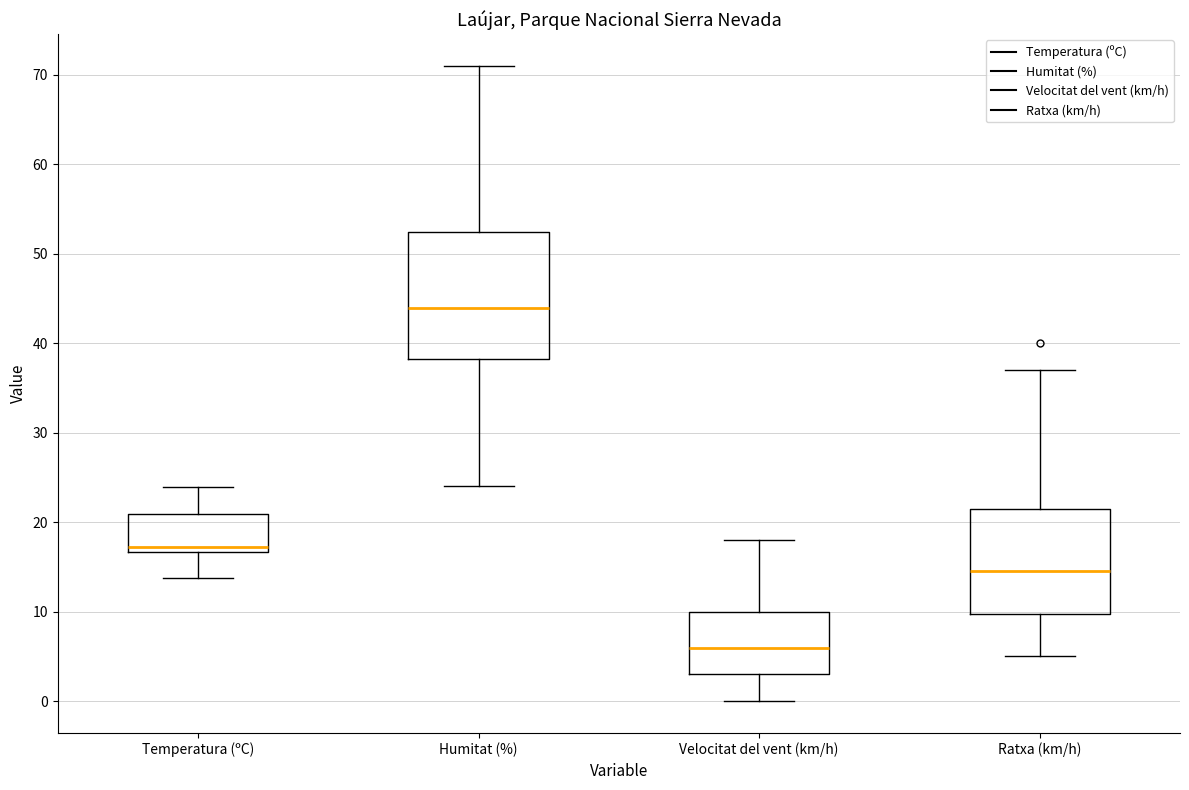

Which box has the lowest median line?

Velocitat del vent (km/h)